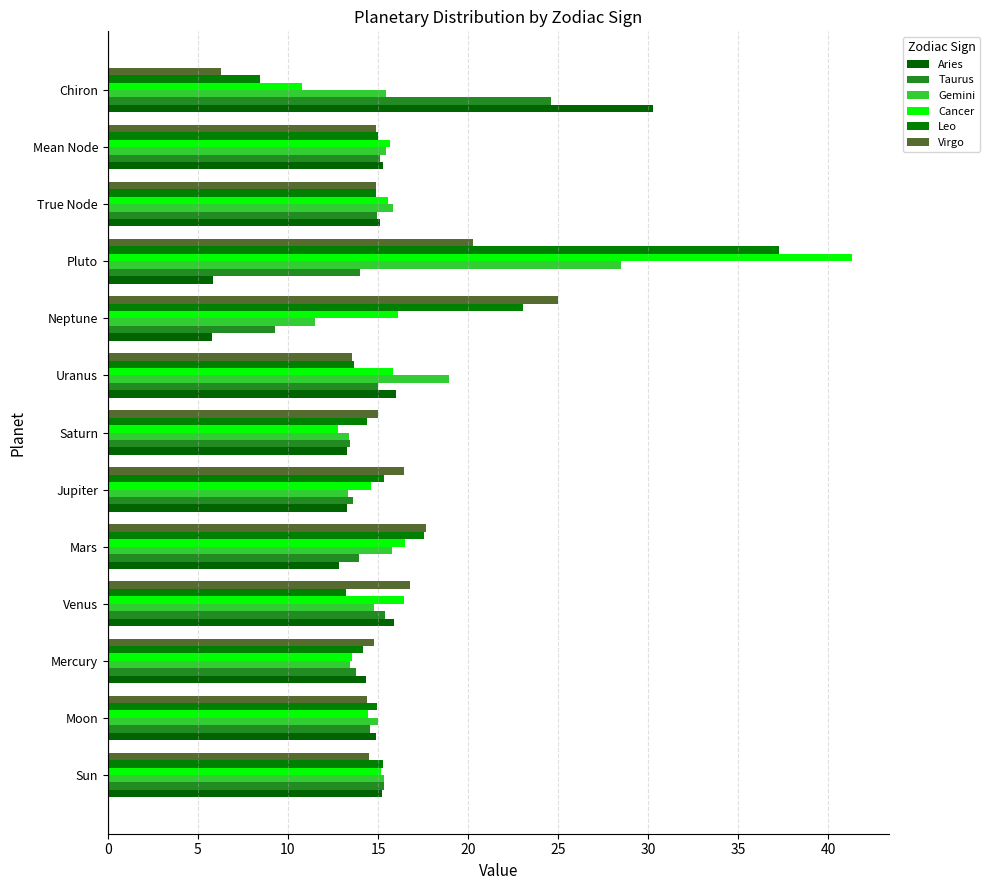

Reading left to right, what are all the values shown in this chart?

Aries: 15.2	14.9	14.3	15.9	12.9	13.3	13.3	16.0	5.8	5.8	15.1	15.2	30.3
Taurus: 15.3	14.6	13.8	15.4	13.9	13.6	13.4	15.0	9.3	14.0	15.0	15.1	24.6
Gemini: 15.3	15.0	13.4	14.8	15.8	13.4	13.4	18.9	11.5	28.5	15.8	15.5	15.4
Cancer: 15.2	14.5	13.6	16.4	16.5	14.6	12.8	15.8	16.1	41.3	15.6	15.7	10.8
Leo: 15.2	14.9	14.2	13.2	17.6	15.3	14.4	13.7	23.0	37.3	14.9	15.0	8.4
Virgo: 14.5	14.4	14.8	16.8	17.6	16.5	15.0	13.5	25.0	20.2	14.9	14.9	6.3